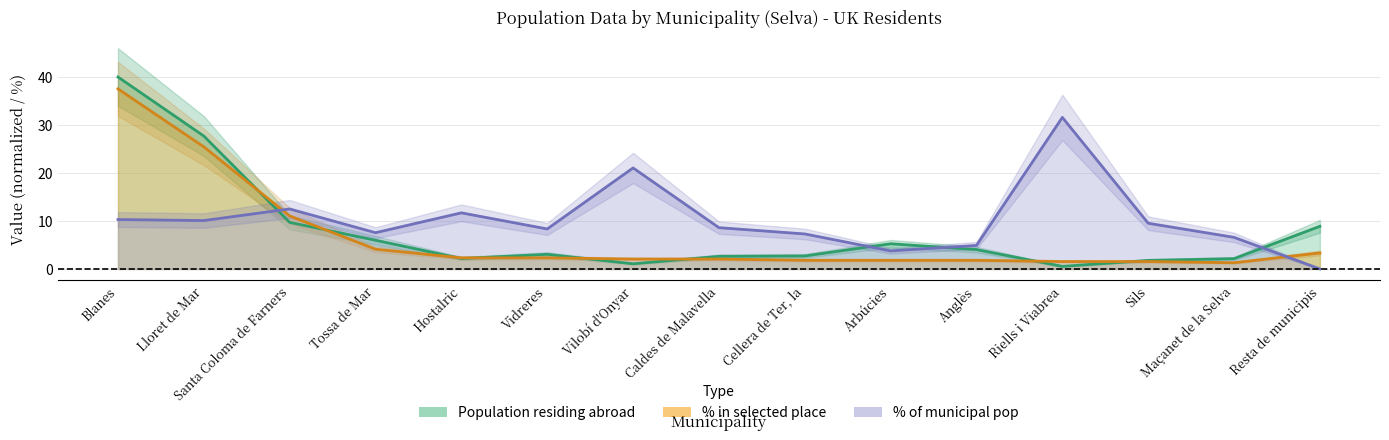

Reading right to left, list all the values displayed in this chart.

Population residing abroad: Resta de municipis=8.9	Maçanet de la Selva=2.1	Sils=1.8	Riells i Viabrea=0.5	Anglès=4.0	Arbúcies=5.2	Cellera de Ter, la=2.7	Caldes de Malavella=2.6	Vilobí d'Onyar=1.1	Vidreres=3.0	Hostalric=2.2	Tossa de Mar=6.0	Santa Coloma de Farners=9.7	Lloret de Mar=27.7	Blanes=40.0
Population in selected place: Resta de municipis=3.3	Maçanet de la Selva=1.3	Sils=1.5	Riells i Viabrea=1.5	Anglès=1.8	Arbúcies=1.8	Cellera de Ter, la=1.8	Caldes de Malavella=2.1	Vilobí d'Onyar=2.1	Vidreres=2.3	Hostalric=2.3	Tossa de Mar=4.1	Santa Coloma de Farners=11.1	Lloret de Mar=25.4	Blanes=37.5
% of municipal pop: Resta de municipis=0.0	Maçanet de la Selva=6.6	Sils=9.5	Riells i Viabrea=31.6	Anglès=4.9	Arbúcies=3.8	Cellera de Ter, la=7.3	Caldes de Malavella=8.6	Vilobí d'Onyar=21.1	Vidreres=8.3	Hostalric=11.7	Tossa de Mar=7.5	Santa Coloma de Farners=12.5	Lloret de Mar=10.1	Blanes=10.3